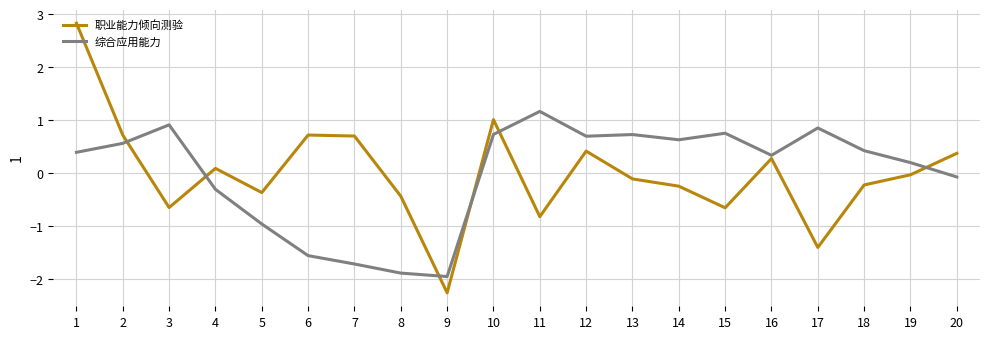

How many values in 综合应用能力 are above zero?

13